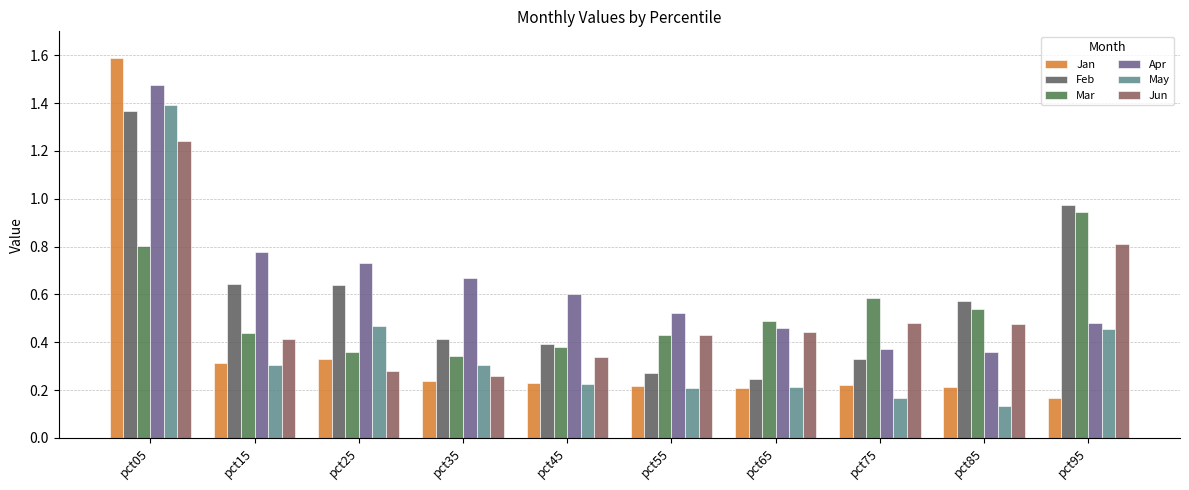

The Apr series shows 0.6 at pct45. True or false?

True